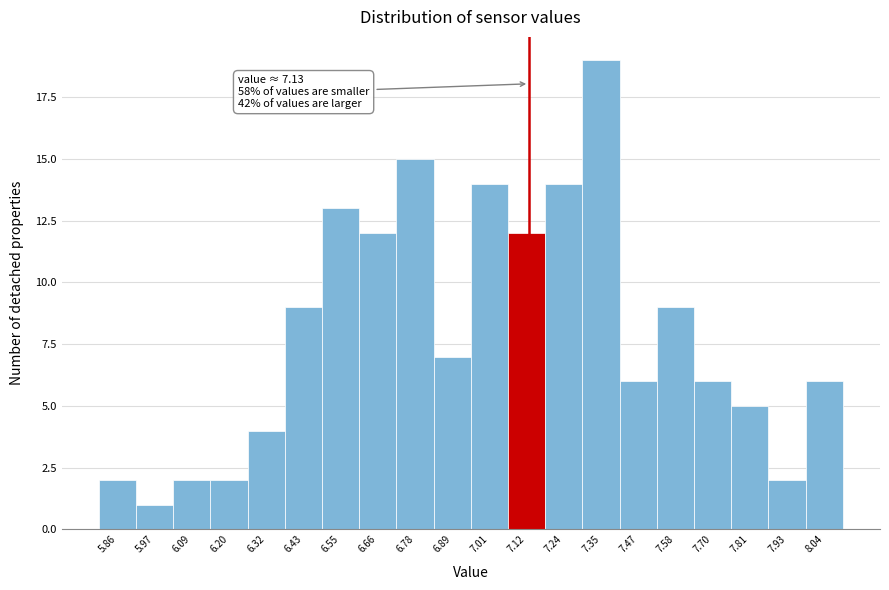

Which range on the x-axis has the tallest bar?

7.295 to 7.410